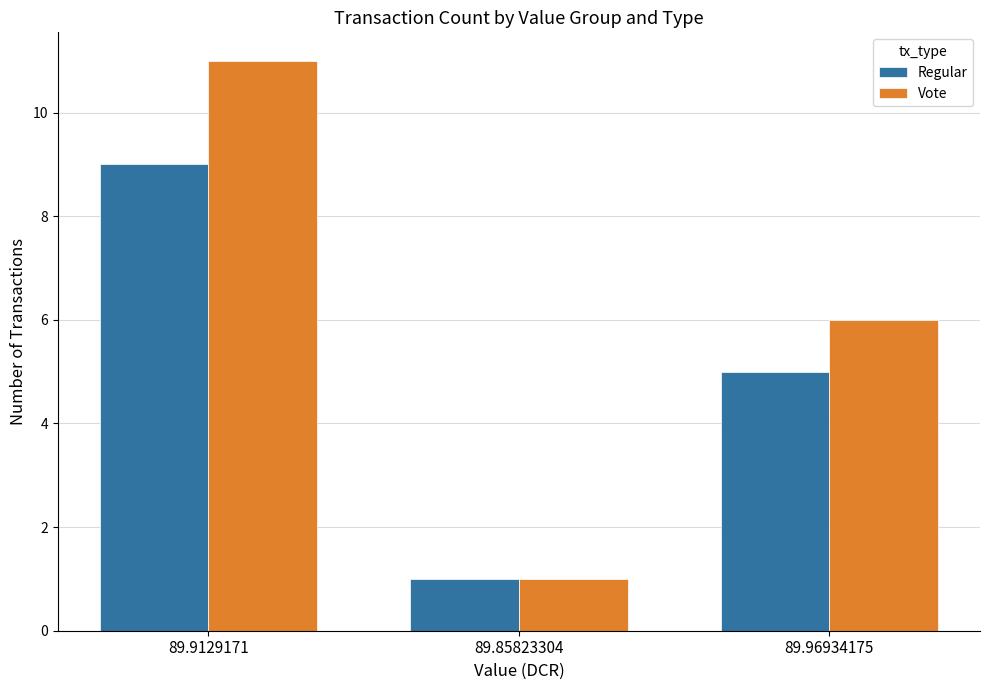

Which series has the largest total across all categories?

Vote